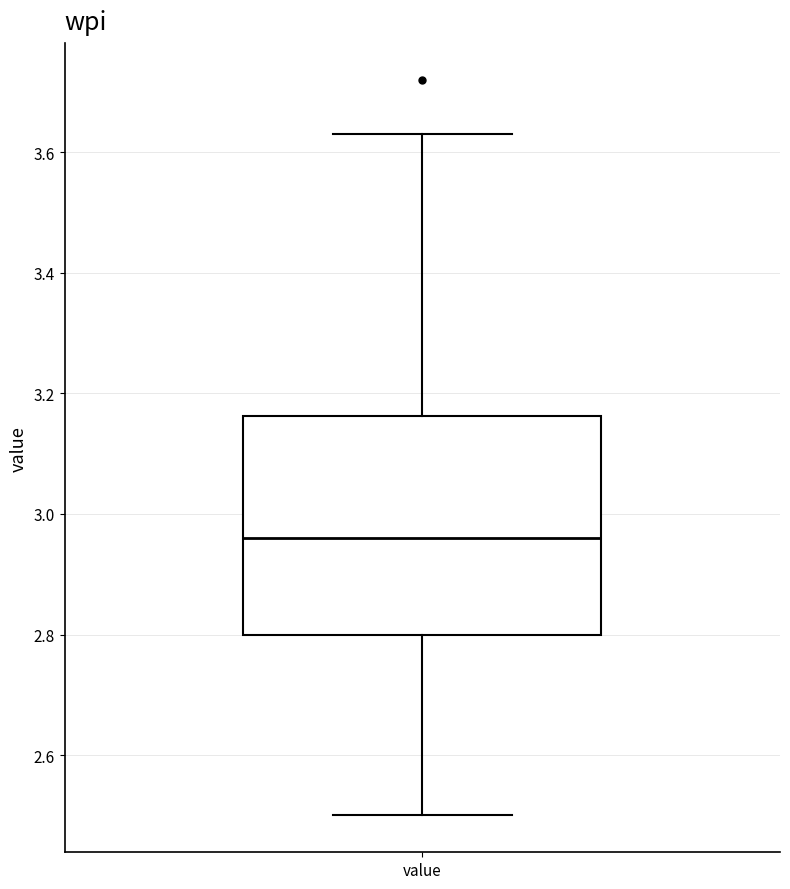

Transcribe this box plot: give where the median line is, the range the box spans, and where the two whiskers end, as read against the y-axis. The values are not printed on the chart, so give them approximately, as read against the axis.

median 2.96, box 2.80 to 3.16, whiskers 2.50 to 3.64